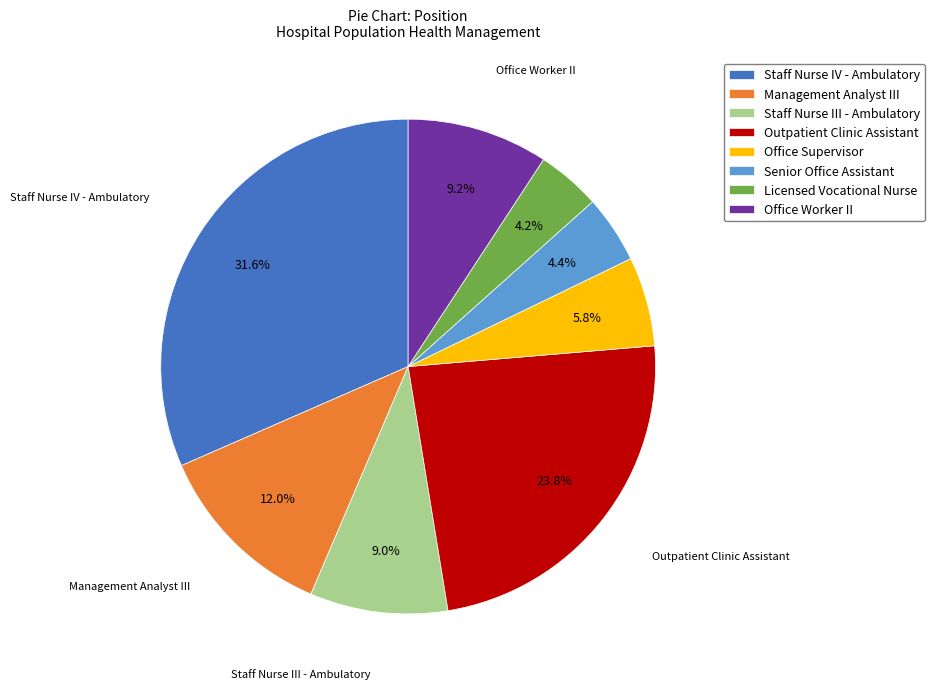

Approximately how many times larger is the value at Management Analyst III compared to Outpatient Clinic Assistant?

0.5